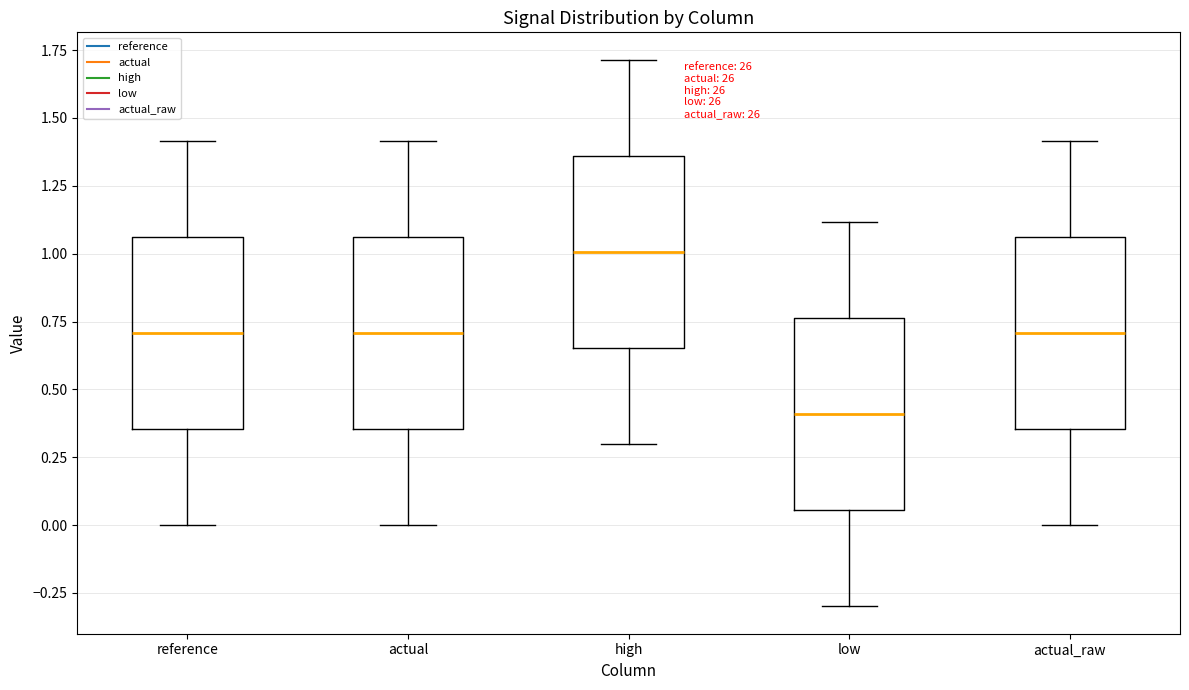

Reading left to right, transcribe this box plot: for each box, give where its median line is, the range the box spans, and where its two whiskers end, as read against the y-axis. The values are not printed on the chart, so give them approximately, as read against the axis.

reference: median 0.70, box 0.35 to 1.05, whiskers 0.00 to 1.40
actual: median 0.70, box 0.35 to 1.05, whiskers 0.00 to 1.40
high: median 1.00, box 0.65 to 1.35, whiskers 0.30 to 1.70
low: median 0.40, box 0.05 to 0.75, whiskers -0.30 to 1.10
actual_raw: median 0.70, box 0.35 to 1.05, whiskers 0.00 to 1.40